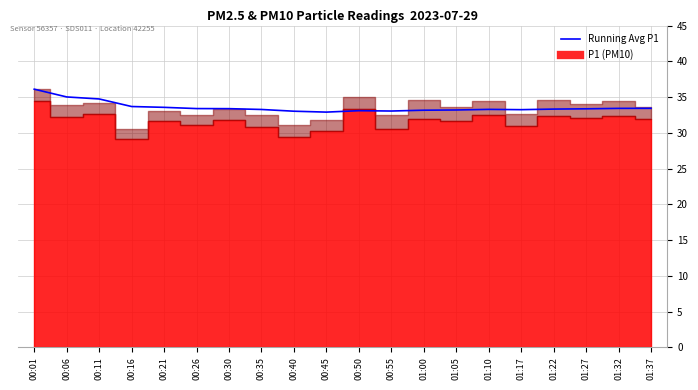

Which category has the highest value across all series?

00:01